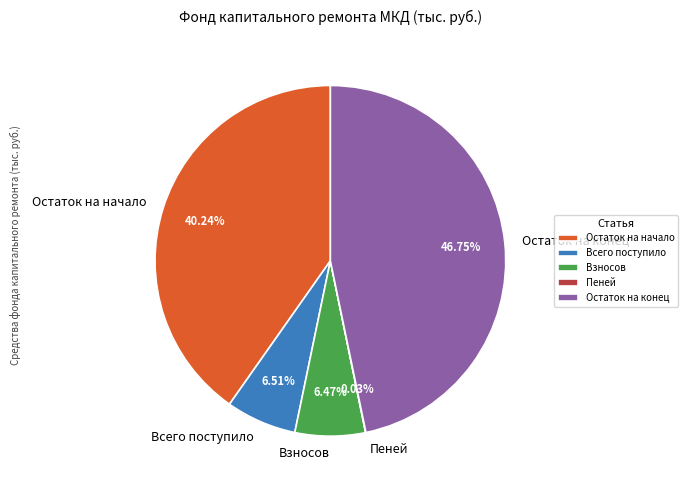

What is the largest slice in the pie chart?

Остаток на конец